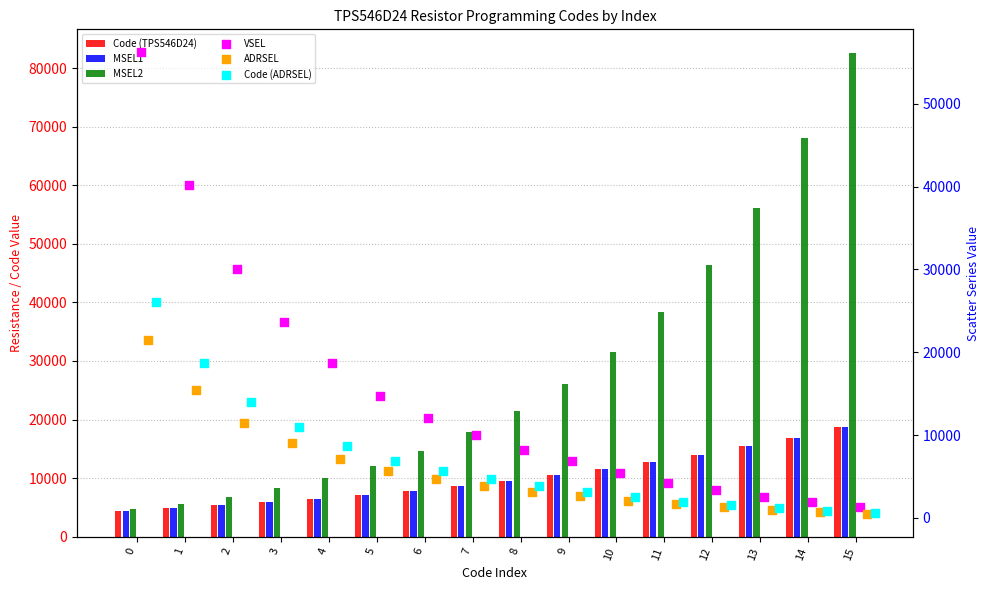

What is the total value across all series at 8?

55800